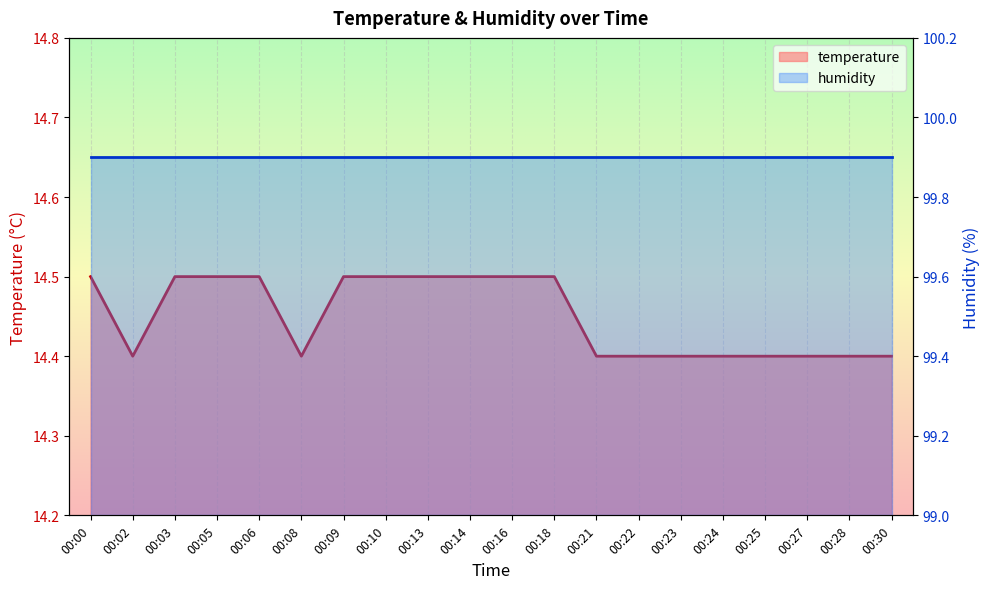

At which category does the data reach its first local valley?

00:02